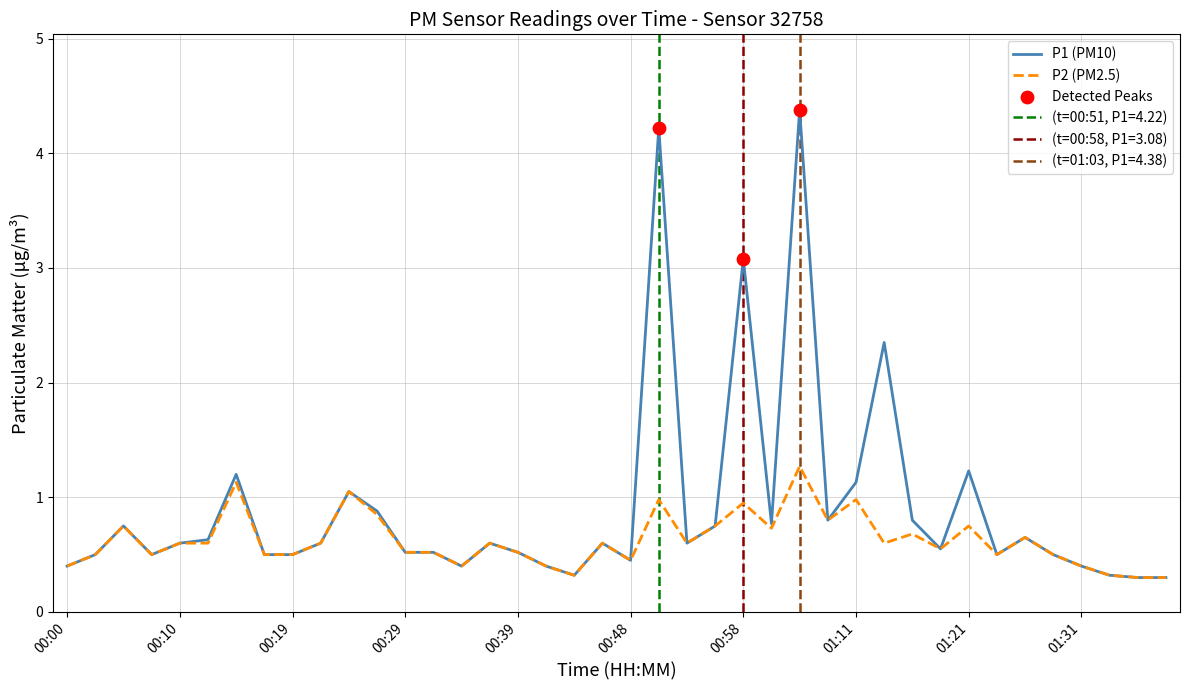

Is the value of P1 at 00:58 greater than the value of P2 at 01:13?

Yes